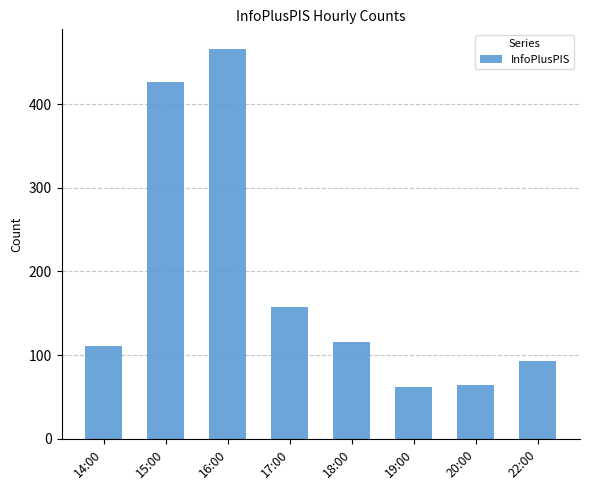

What position from the right is 18:00?

4